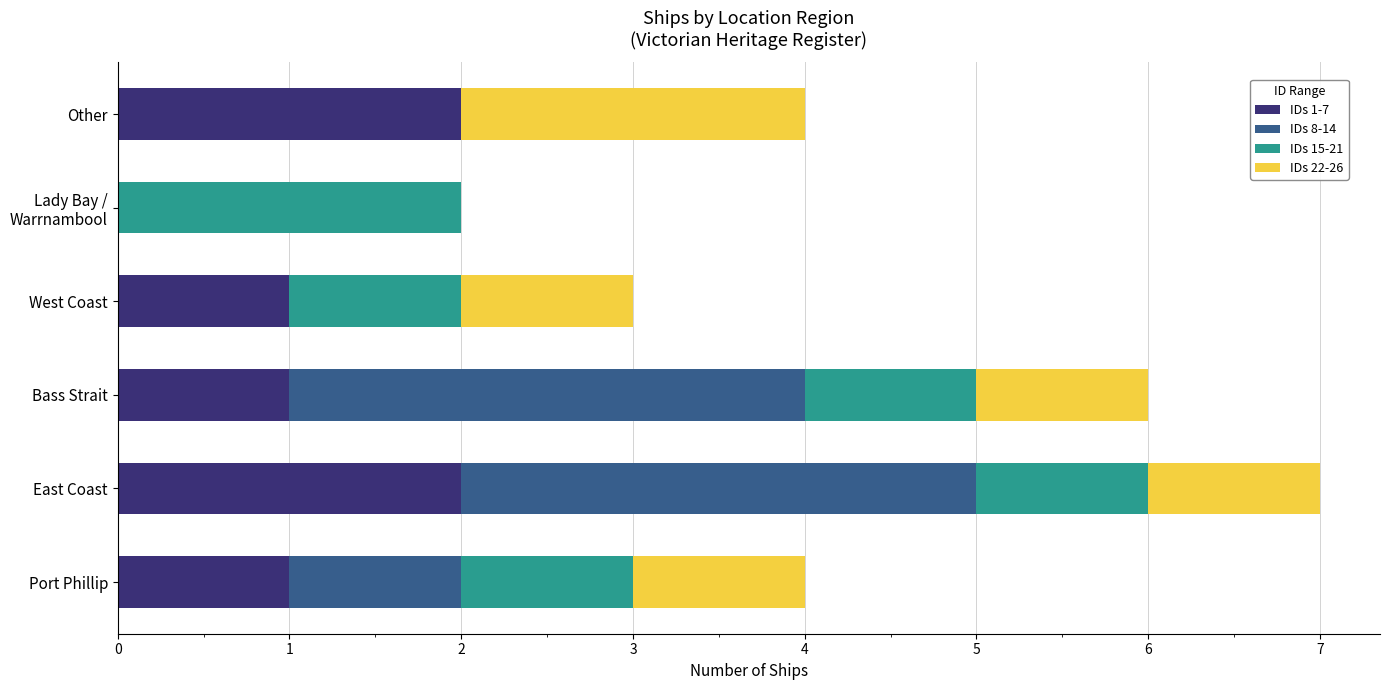

Is it true that IDs 1-7 equals 1 at Bass Strait?

True